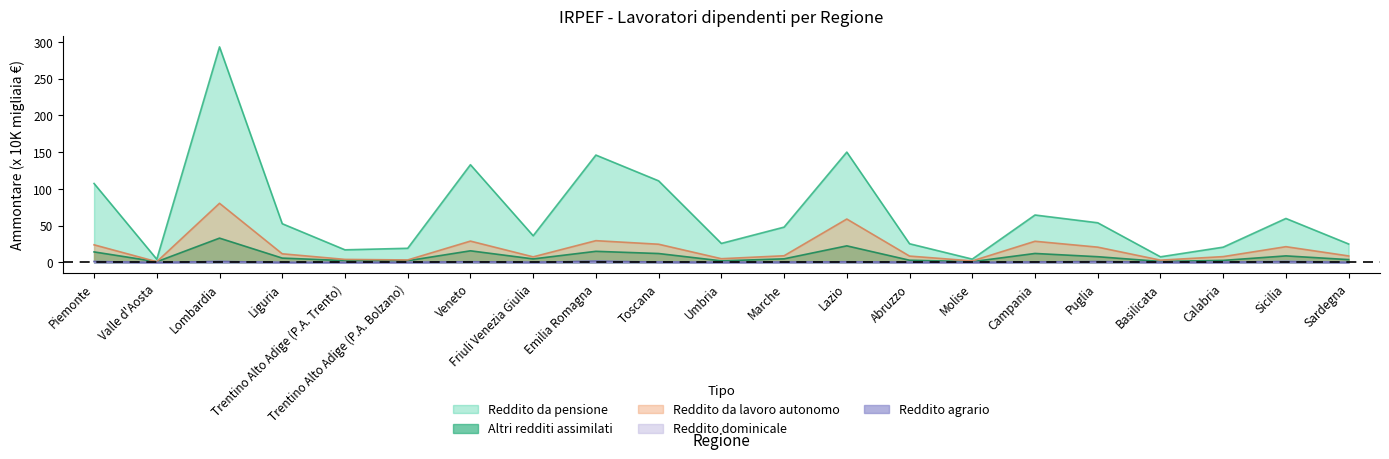

Reading right to left, extract all data points from this chart.

Reddito dominicale (Ammontare): 0.3	1.7	0.5	0.4	1.1	0.6	0.2	0.4	1.1	0.4	0.4	0.7	1.6	0.4	1.0	0.3	0.1	0.3	1.4	0.0	1.3
Reddito agrario (Ammontare): 0.3	1.1	0.4	0.3	1.4	0.8	0.2	0.4	0.9	0.6	0.3	0.7	1.8	0.4	1.2	0.1	0.1	0.2	1.4	0.0	1.4
Reddito da lavoro dipendente (Ammontare, mln): 25.1	59.8	20.8	7.7	53.9	64.5	4.5	25.4	150.0	48.0	25.9	110.9	146.0	36.3	132.9	19.2	17.1	52.6	293.0	4.4	107.3
Altri redditi assimilati (Ammontare): 3.8	8.9	2.8	1.3	7.8	12.2	1.1	3.0	22.5	4.9	2.2	12.1	15.1	4.8	15.8	2.3	2.5	5.9	33.0	1.0	14.3
Reddito da lavoro autonomo (Ammontare): 8.8	21.4	7.9	3.1	20.8	28.8	2.1	8.6	59.0	9.1	5.1	24.7	29.6	7.6	29.0	3.4	4.1	11.7	80.4	1.0	23.9